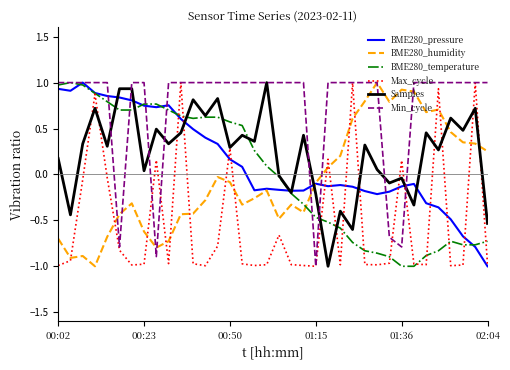

Count the number of categories in the chart.

36